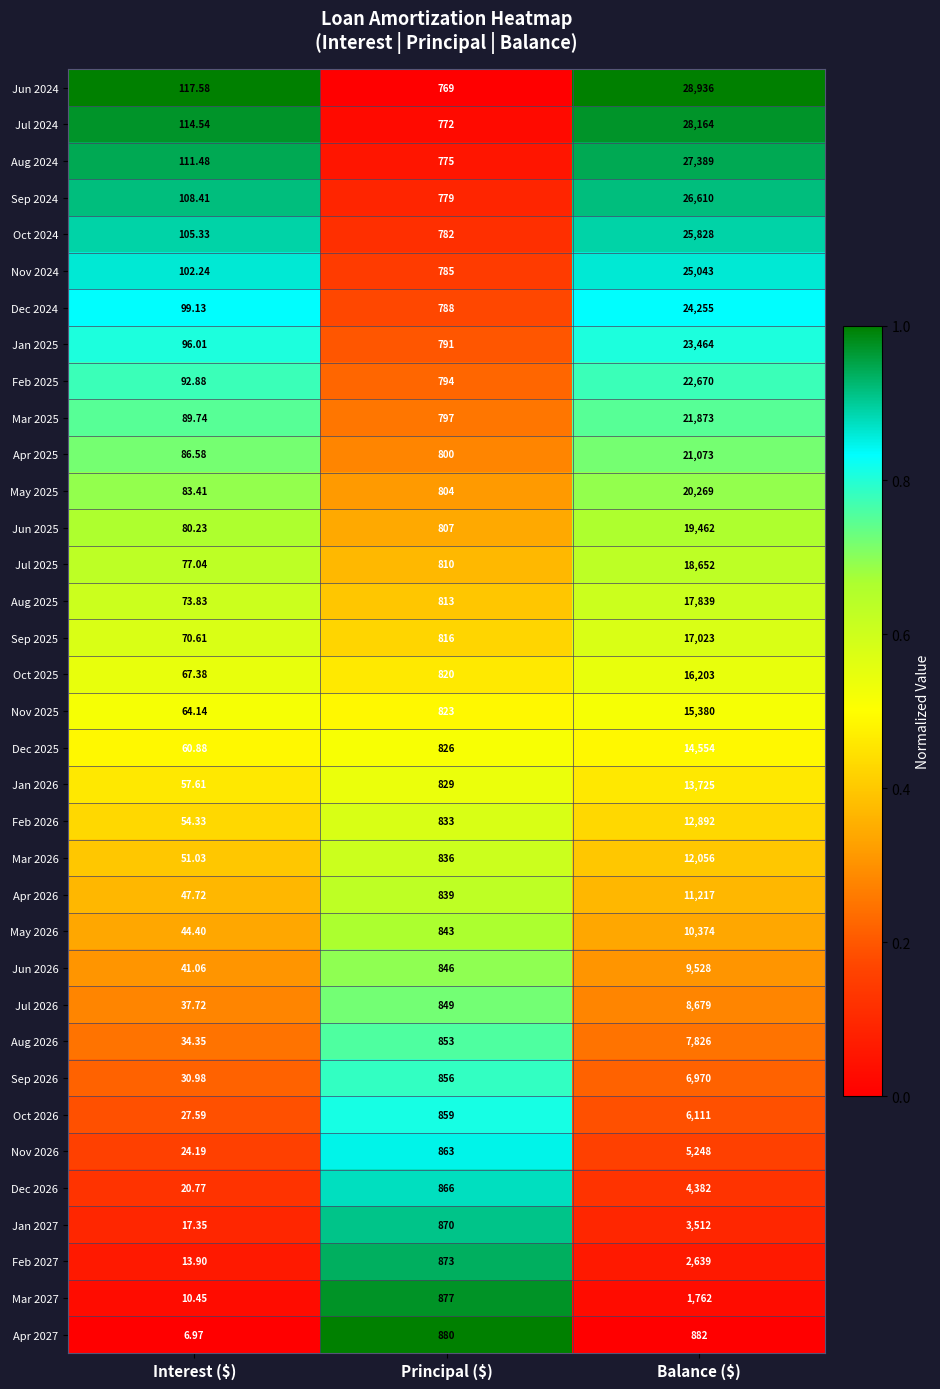

List the series in order of their peak value, highest first.

Jun 2024, Jul 2024, Aug 2024, Sep 2024, Oct 2024, Nov 2024, Dec 2024, Jan 2025, Feb 2025, Mar 2025, Apr 2025, May 2025, Jun 2025, Jul 2025, Aug 2025, Sep 2025, Oct 2025, Nov 2025, Dec 2025, Jan 2026, Feb 2026, Mar 2026, Apr 2026, May 2026, Jun 2026, Jul 2026, Aug 2026, Sep 2026, Oct 2026, Nov 2026, Dec 2026, Jan 2027, Feb 2027, Mar 2027, Apr 2027